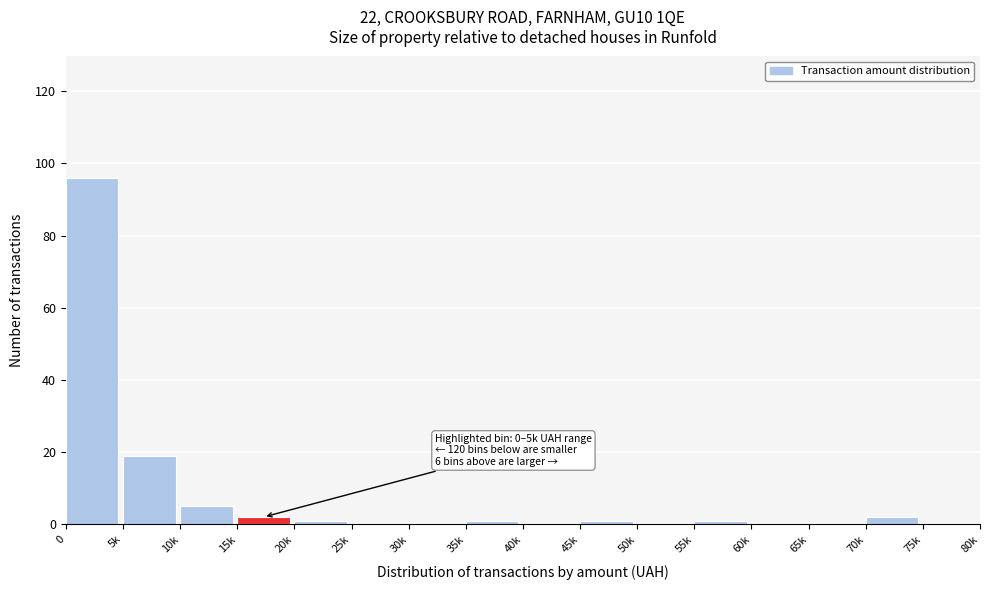

Reading left to right, what are all the values shown in this chart?

0=96	5k=19	10k=5	15k=2	20k=1	25k=0	30k=0	35k=1	40k=0	45k=1	50k=0	55k=1	60k=0	65k=0	70k=2	75k=0